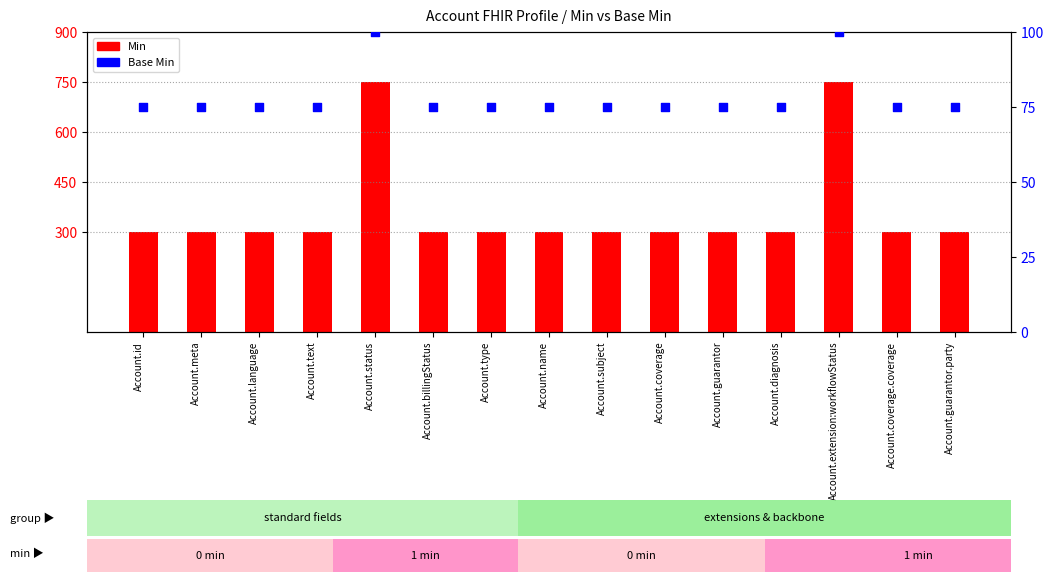

Is the value of Base Min at Account.meta greater than the value of Min at Account.subject?

No